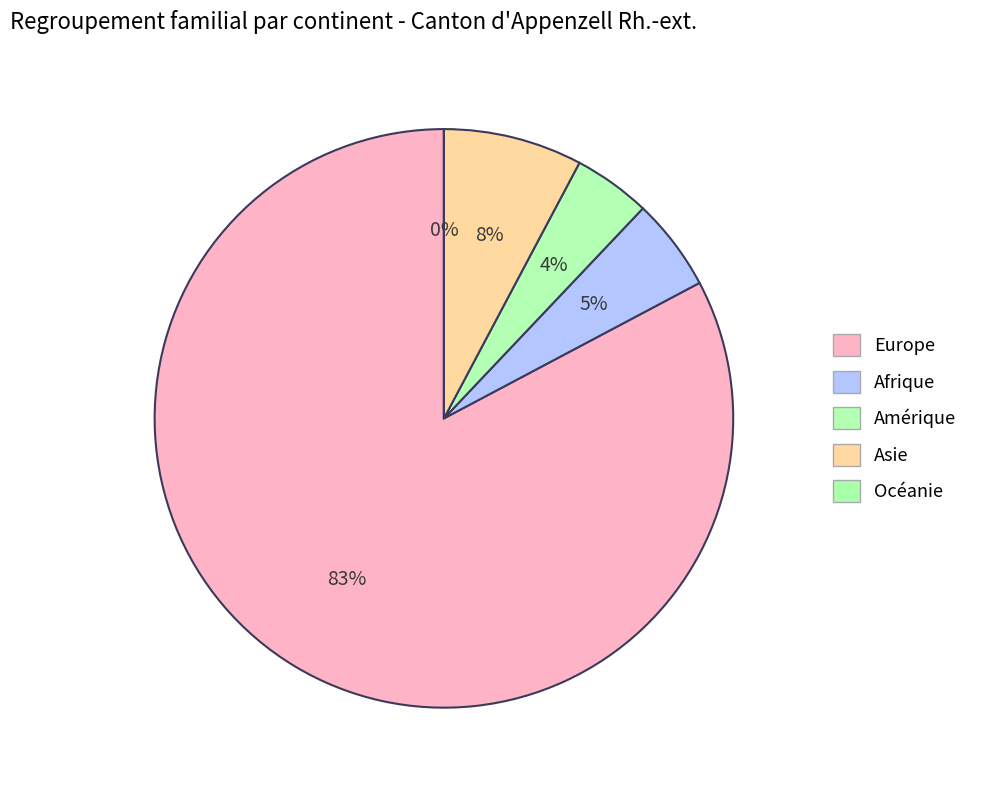

Is there any slice that represents more than half of the pie?

Yes